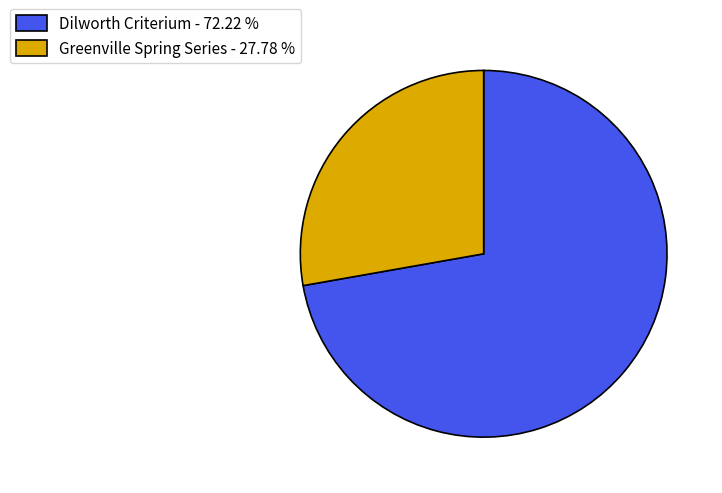

Which has a higher value, Greenville Spring Series - 27.78 % or Dilworth Criterium - 72.22 %?

Dilworth Criterium - 72.22 %